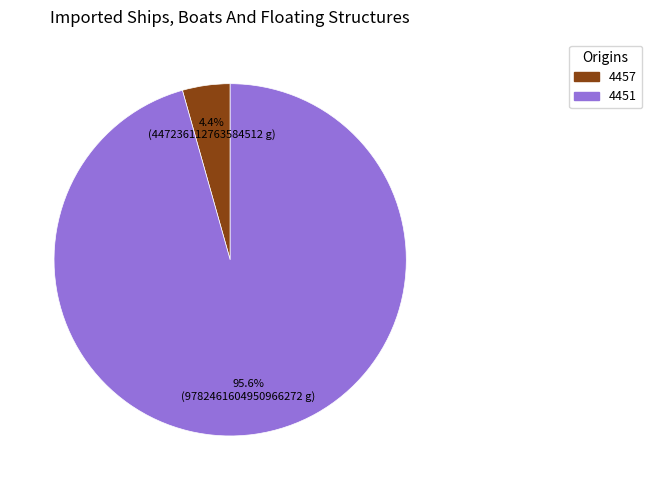

How many segments does this pie chart have?

2